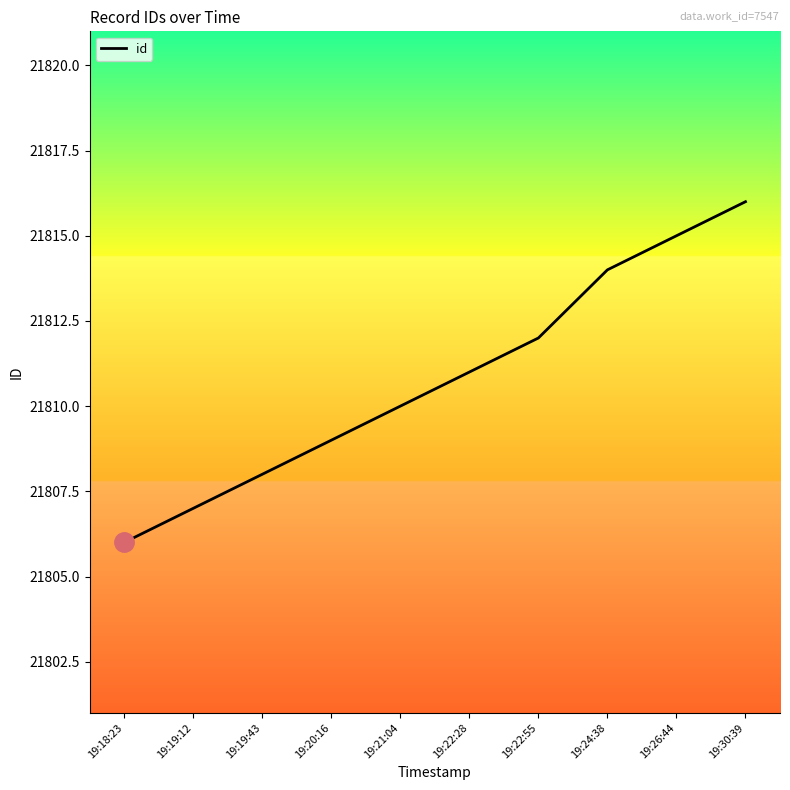

Is it true that the value at 19:19:12 is 32949?

False